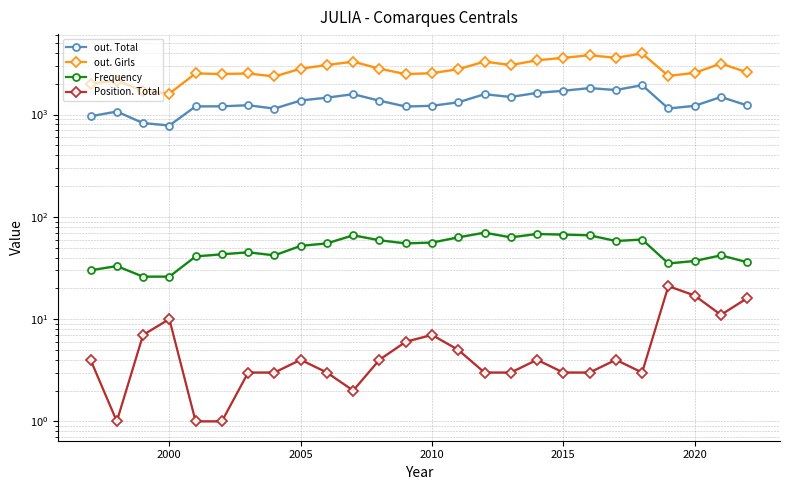

At how many categories does at least one series exceed 1259?

26